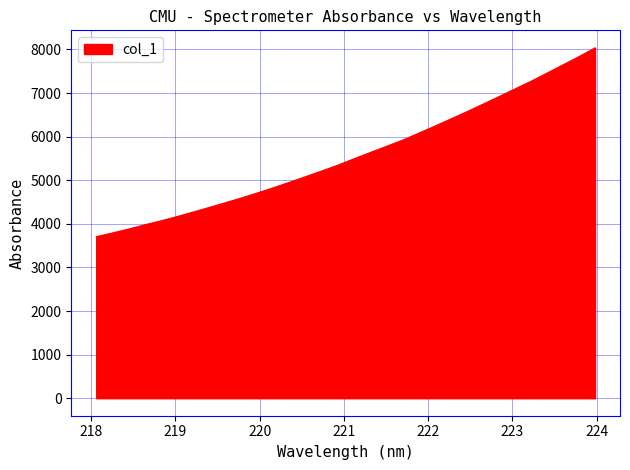

Does the chart have visible grid lines?

Yes